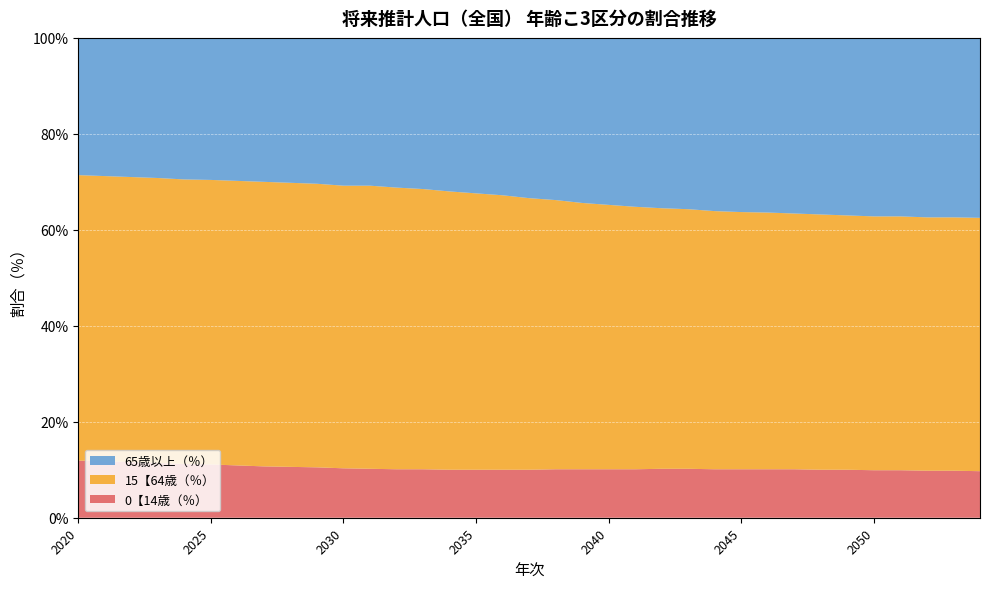

Reading left to right, transcribe all the data shown in this chart.

0【14歳（％）: 11.9	11.8	11.6	11.4	11.2	11.1	10.9	10.7	10.6	10.5	10.3	10.2	10.1	10.1	10.0	10.0	10.0	10.0	10.1	10.1	10.1	10.1	10.2	10.2	10.1	10.1	10.1	10.1	10.0	10.0	9.9	9.9	9.8	9.8	9.7
15【64歳（％）: 59.5	59.4	59.4	59.4	59.3	59.3	59.3	59.3	59.2	59.1	58.9	59.0	58.7	58.4	58.0	57.6	57.2	56.6	56.1	55.5	55.1	54.7	54.3	54.1	53.8	53.6	53.5	53.3	53.2	53.0	52.9	52.9	52.8	52.8	52.8
65歳以上（％）: 28.6	28.9	29.0	29.2	29.4	29.6	29.8	30.0	30.2	30.5	30.8	30.8	31.2	31.5	31.9	32.3	32.8	33.3	33.9	34.4	34.8	35.2	35.5	35.8	36.0	36.3	36.4	36.6	36.8	37.0	37.1	37.3	37.4	37.5	37.5